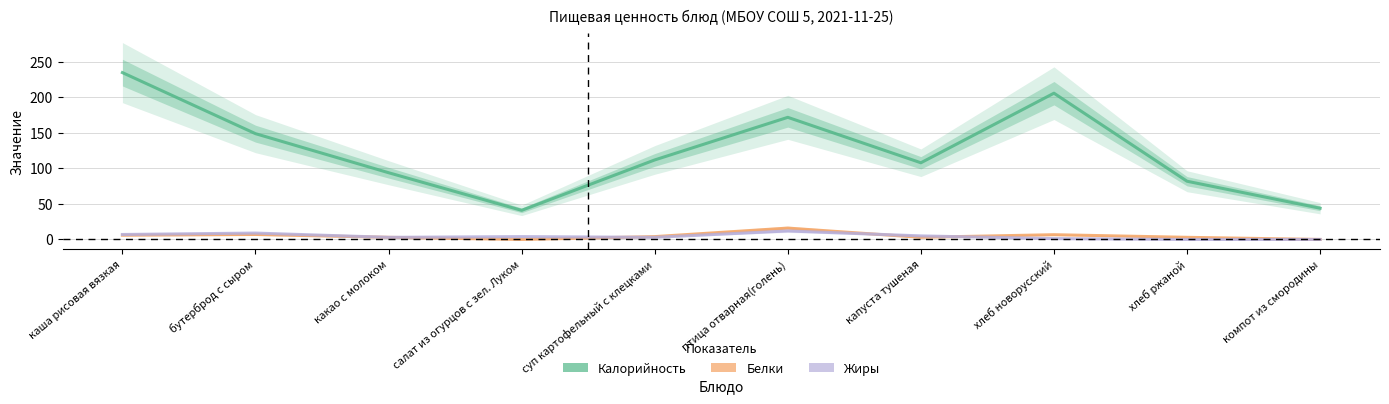

How many distinct data groups are displayed?

3